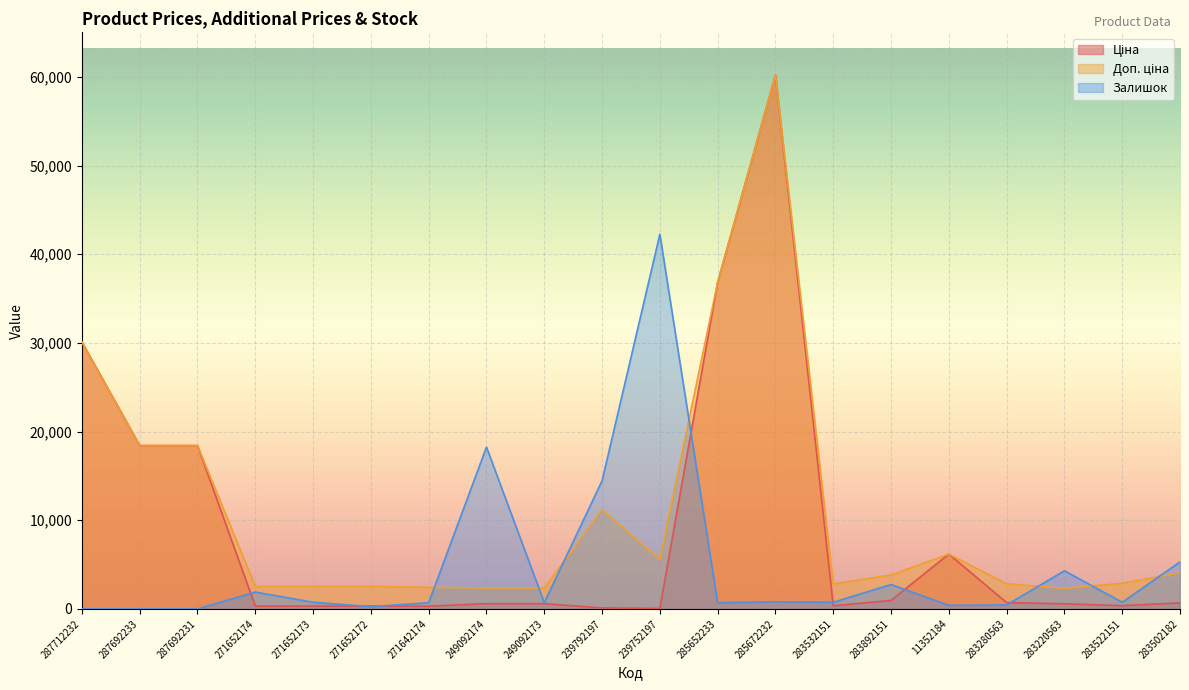

Rank the series by their maximum value, from highest to lowest.

Ціна, Доп. ціна, Залишок